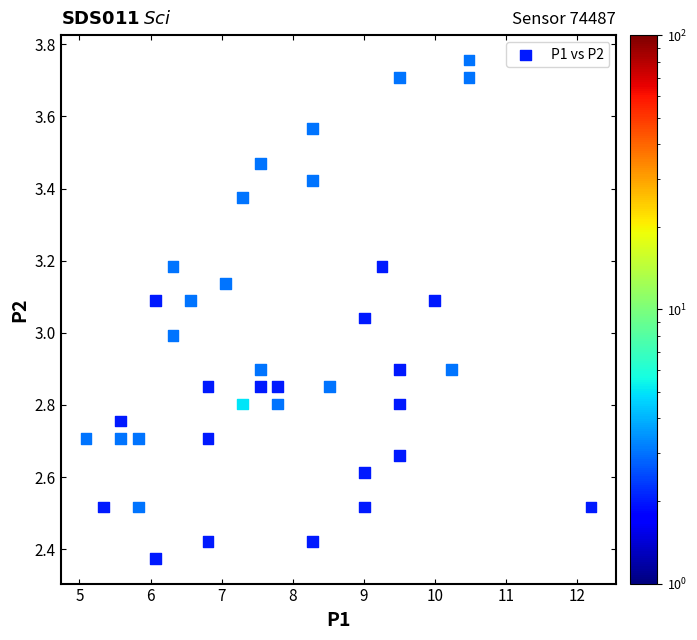

What is the range of Y values (max minus min)?

1.4